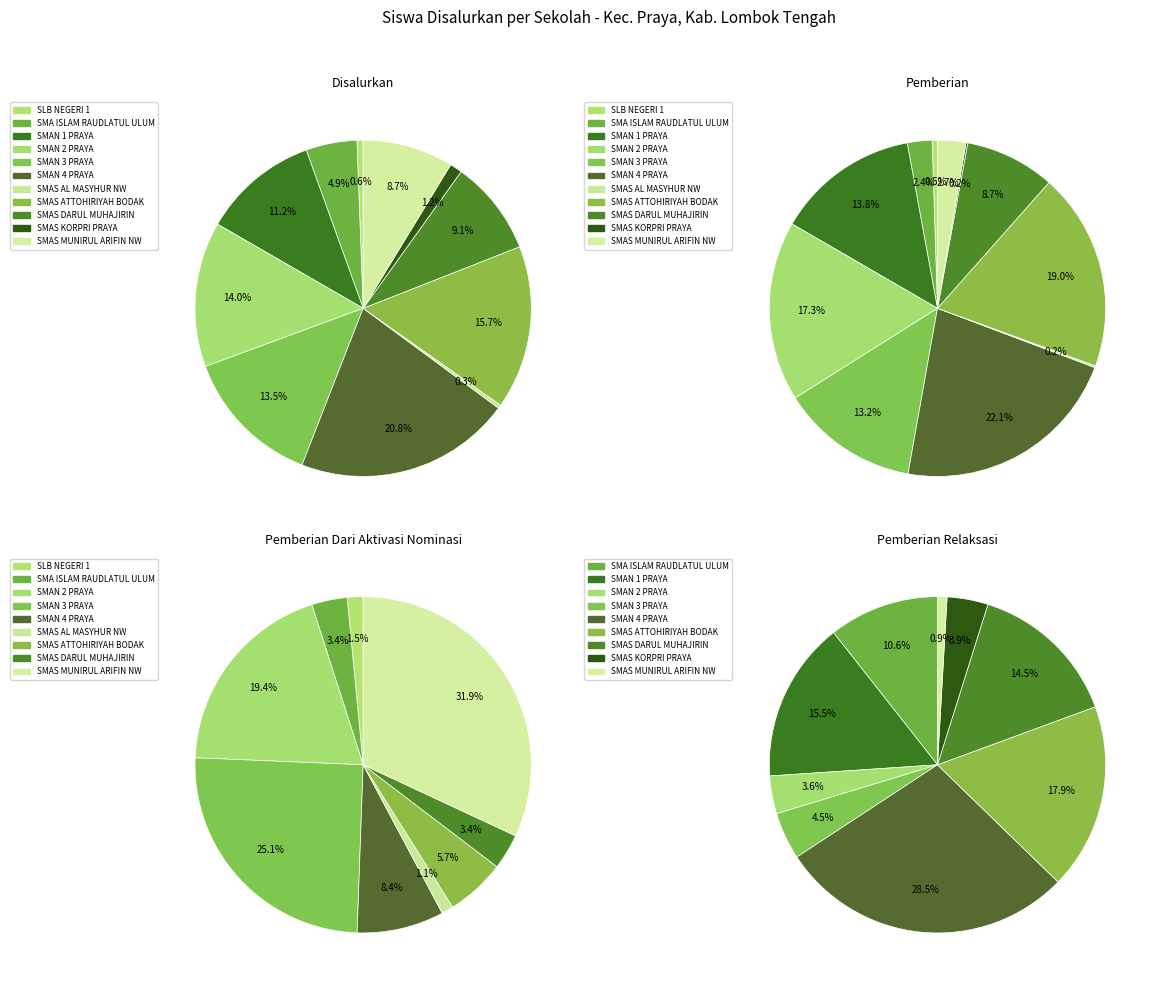

How many slices are in this pie chart?

11